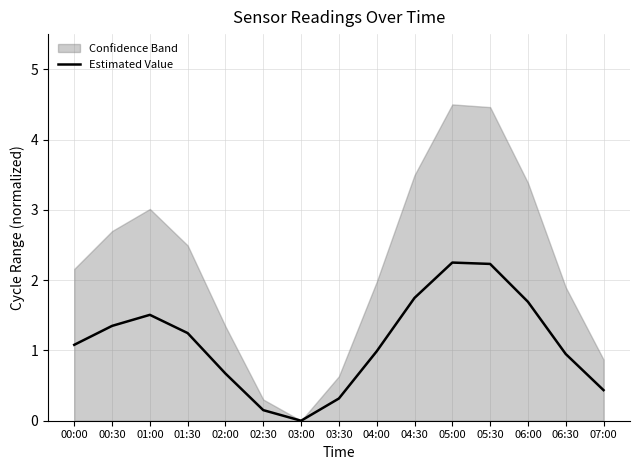

At which label is the value closest to 1?

04:00